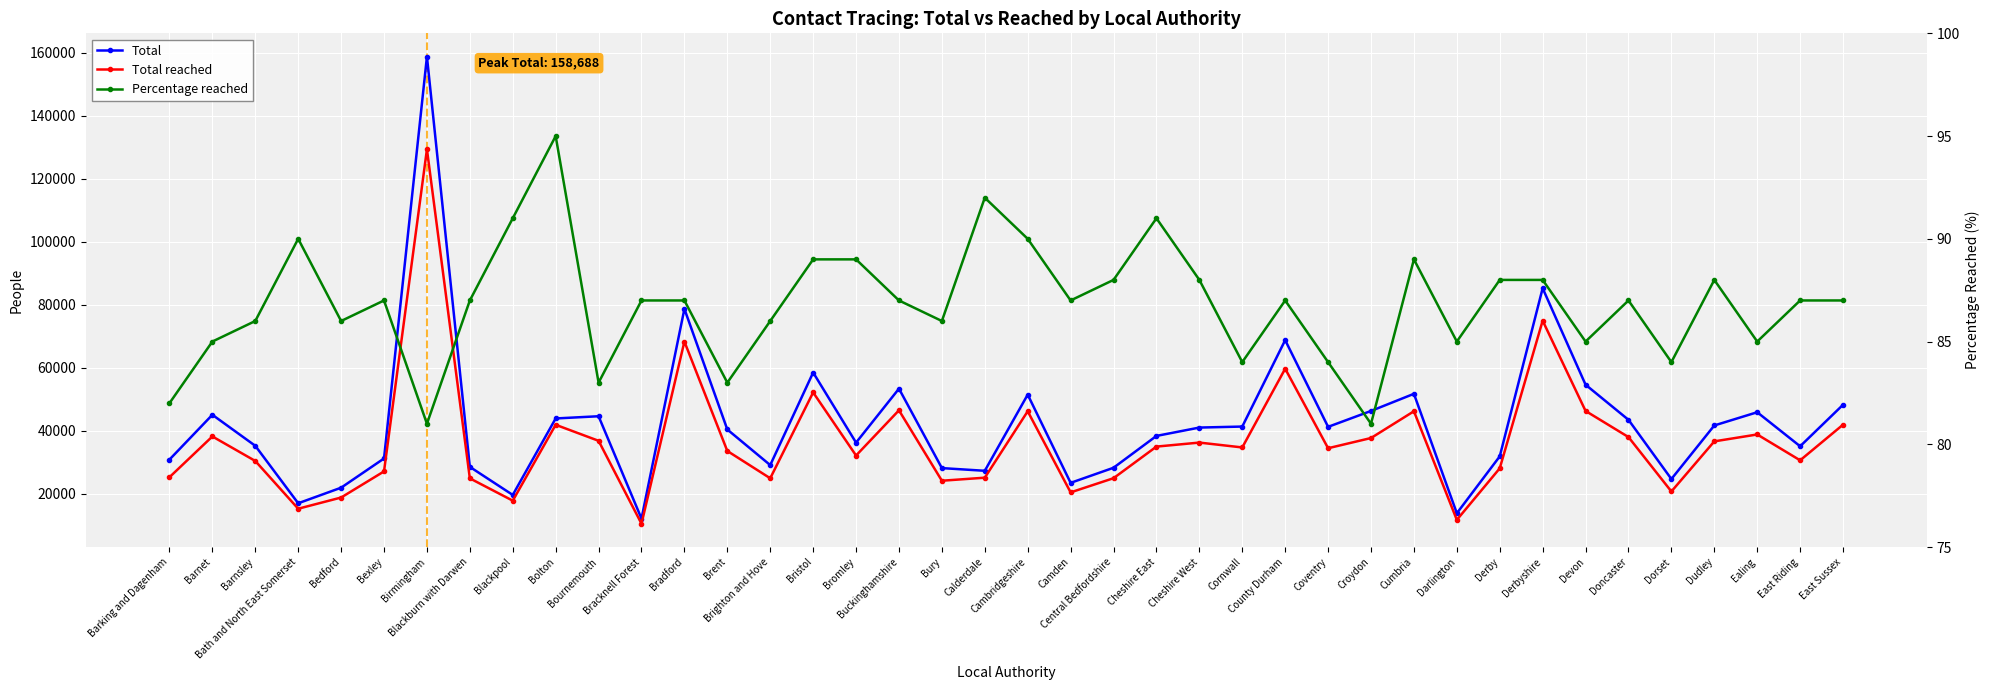

Count the number of data series in this chart.

3